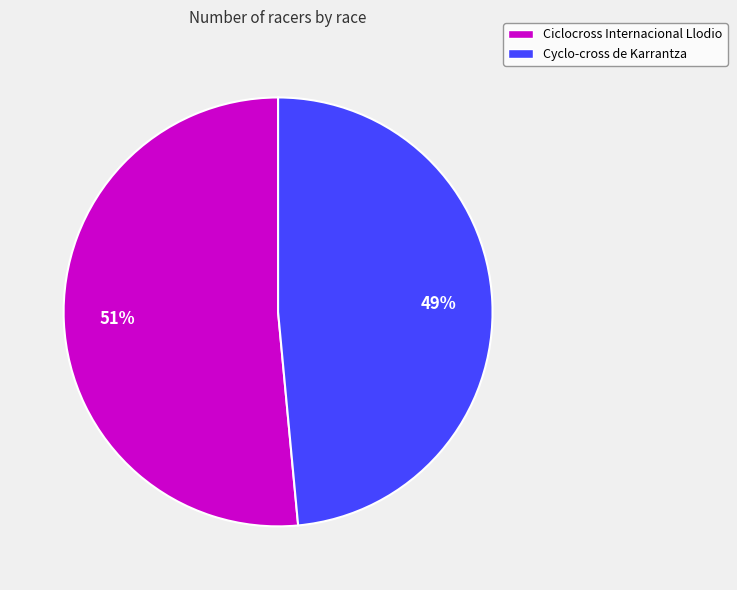

To the nearest percent, what is the combined percentage of Ciclocross Internacional Llodio and Cyclo-cross de Karrantza?

100%